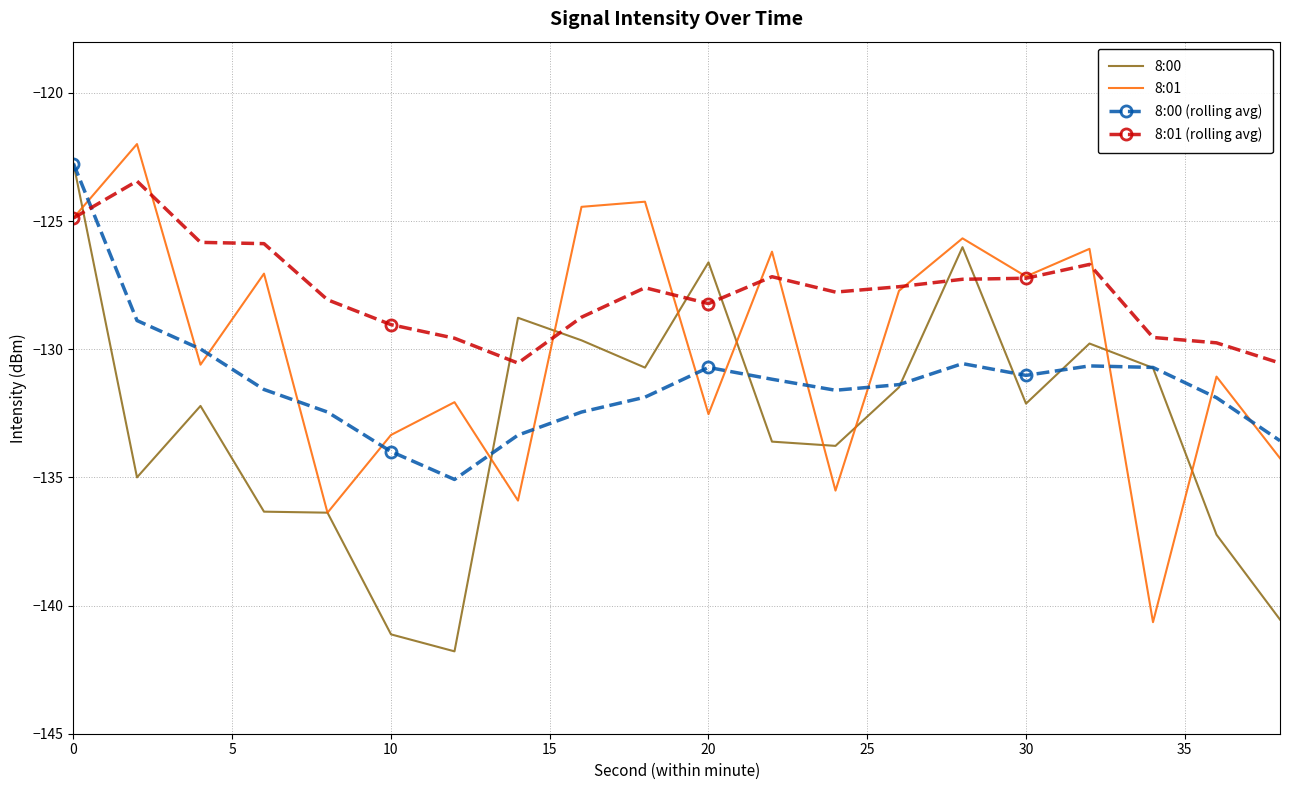

What is the highest value of the 8:00 (rolling avg) series?

-122.8